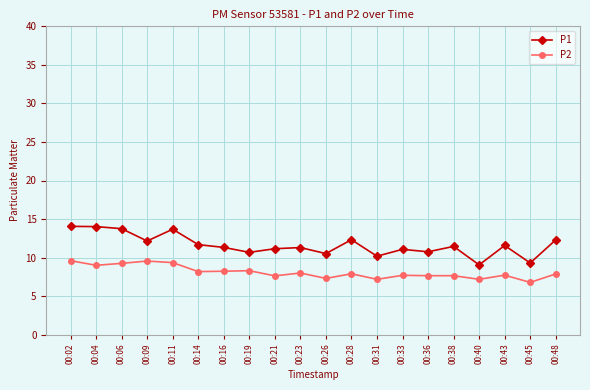

Rank the series at 00:21 from lowest to highest value.

P2, P1